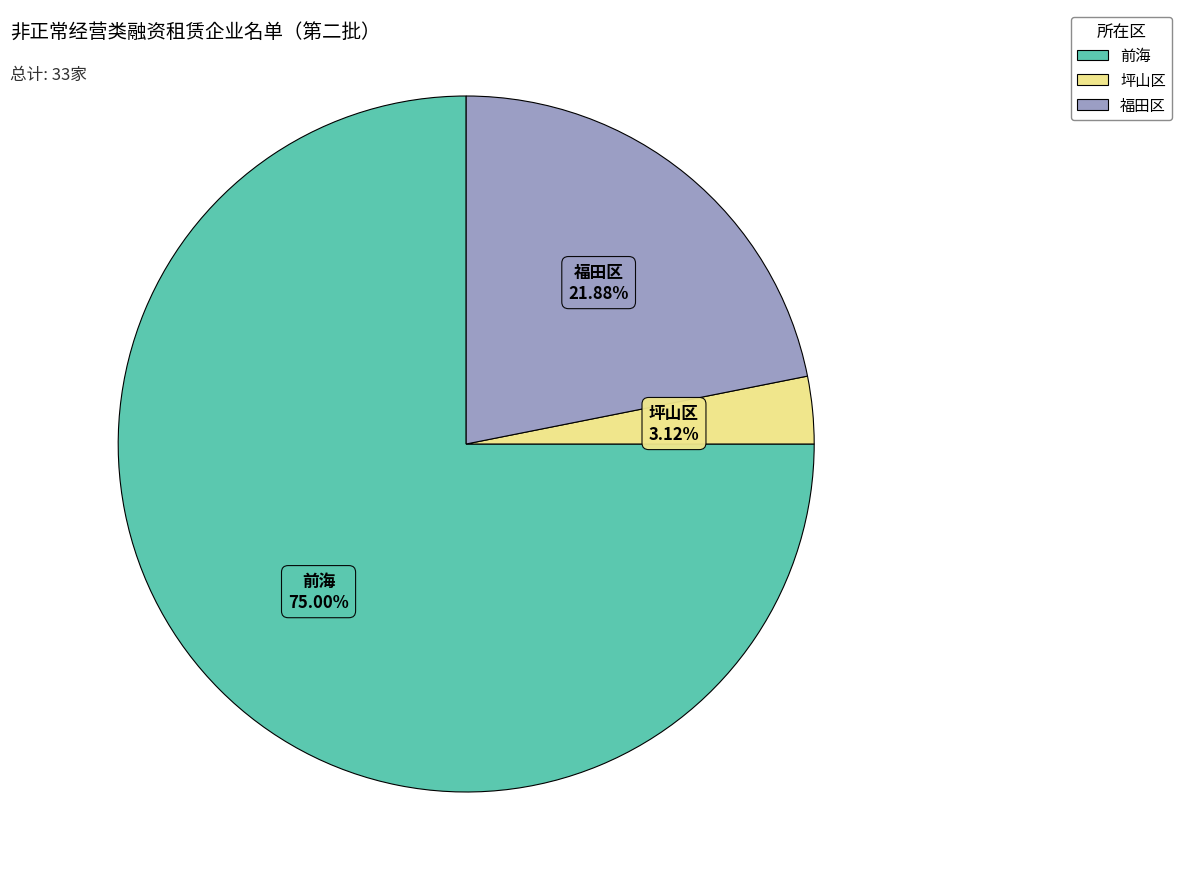

Which slice is the largest?

前海